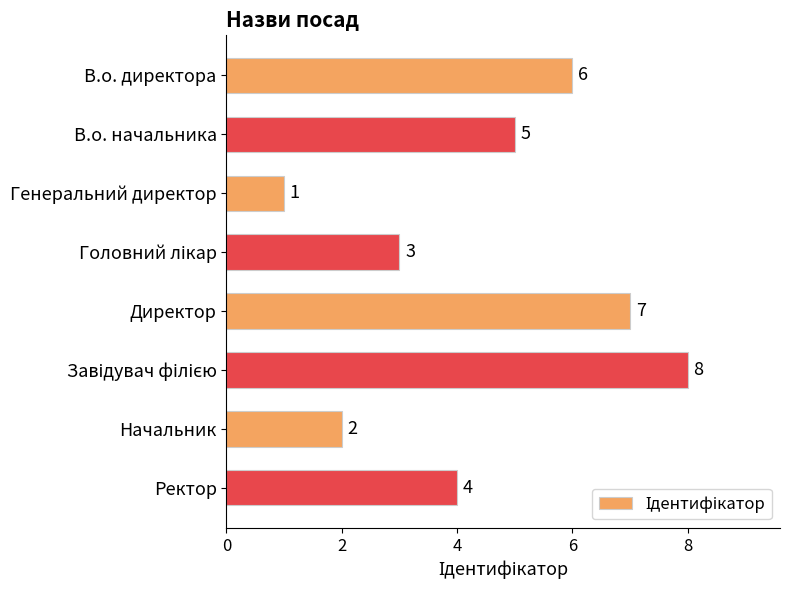

What is the ratio of the value at Начальник to the value at Генеральний директор?

2.0